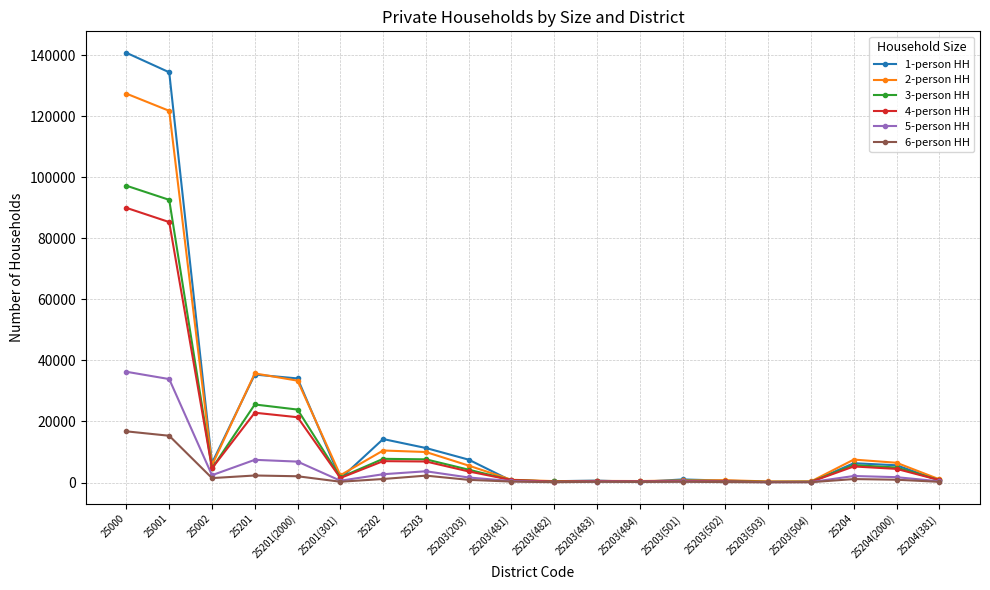

What is the total value across all series at 25001?

483280